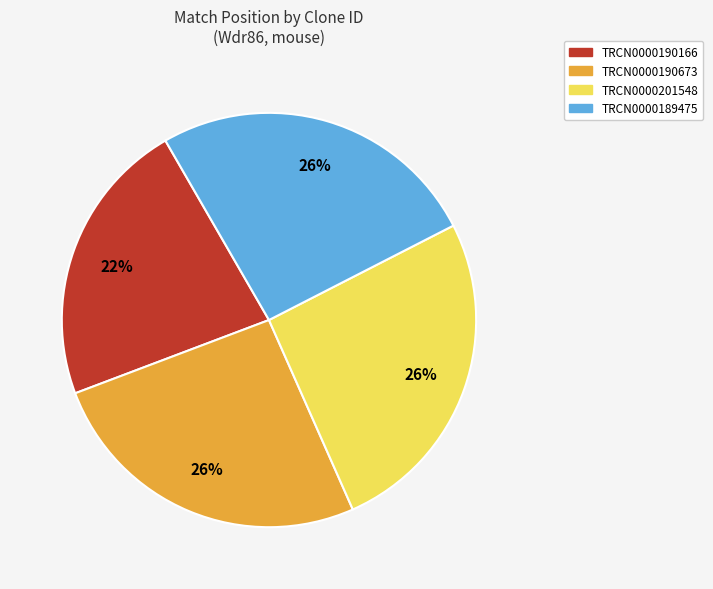

To the nearest percent, what is the average slice percentage?

25%